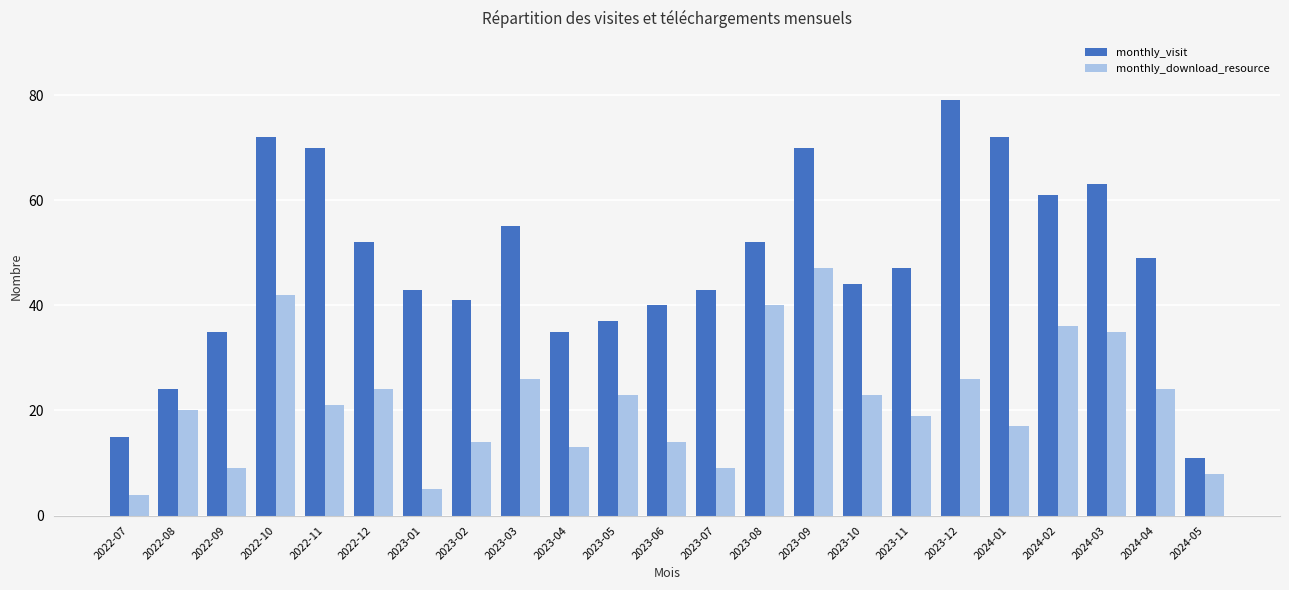

At 2023-07, list the series in order from smallest to largest.

monthly_download_resource, monthly_visit